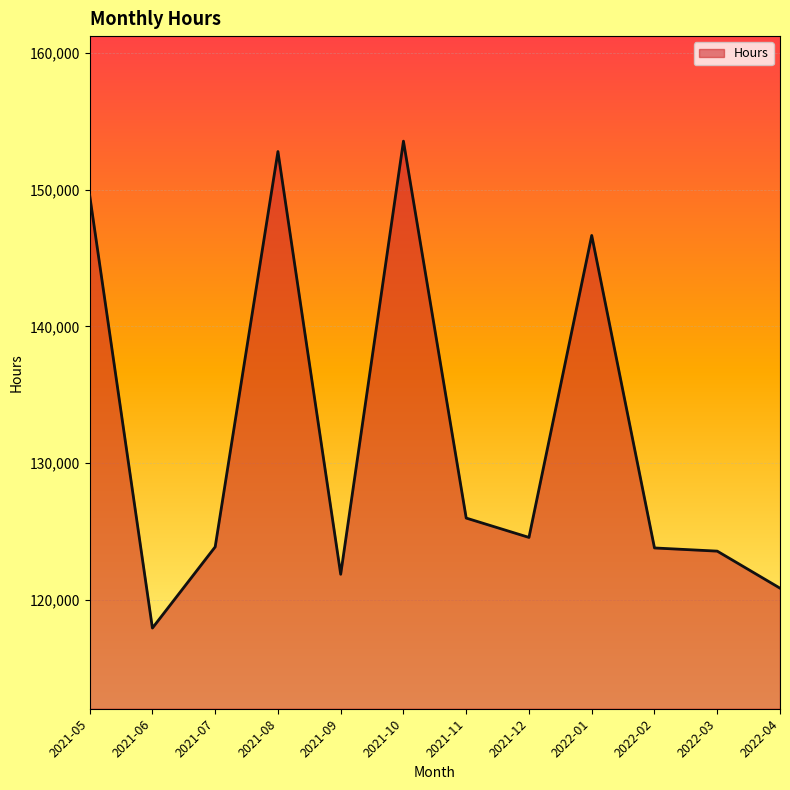

At which category does the data reach its first local valley?

2021-06